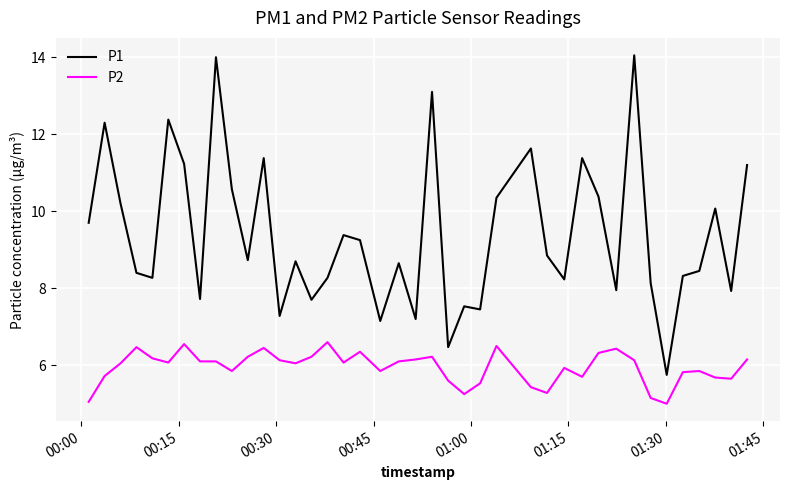

Which series has the largest total across all categories?

P1